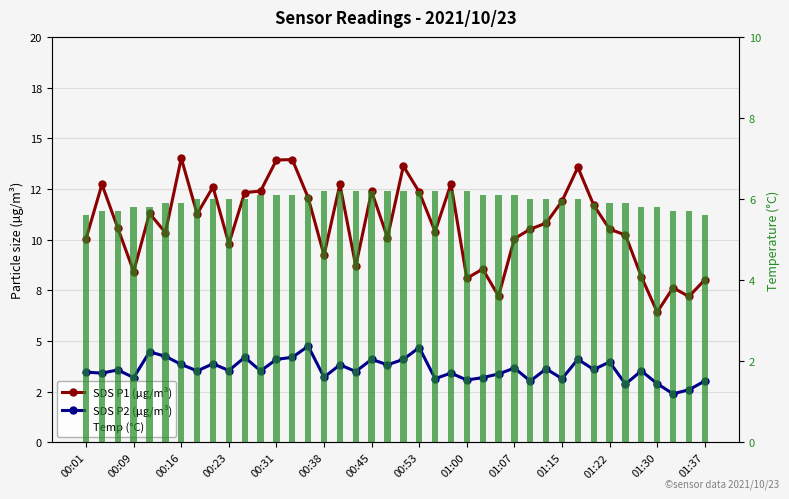

What is the approximate value of SDS P1 (µg/m³) at 32?

11.7